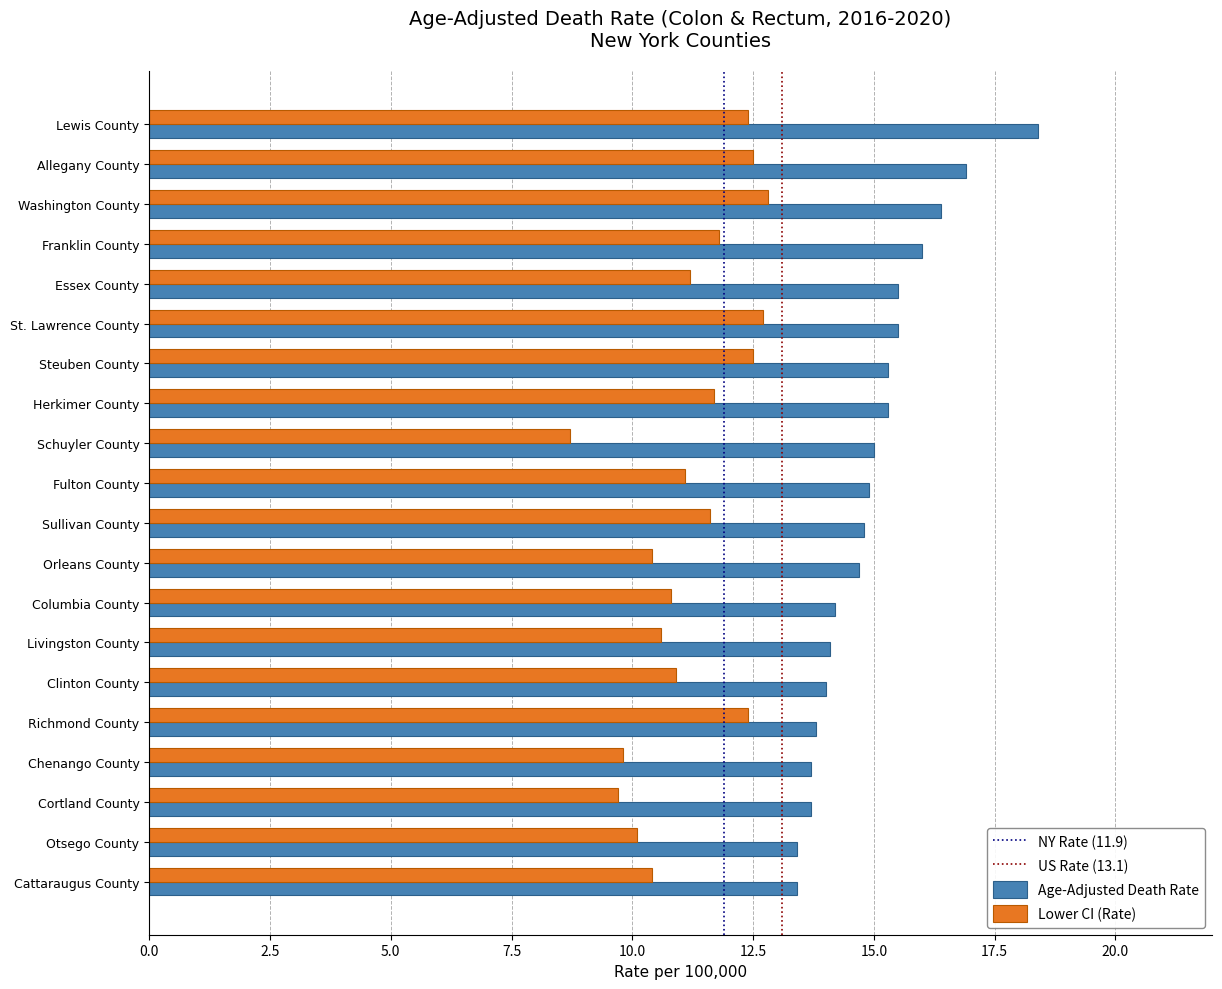

Read the Age-Adjusted Death Rate value at Orleans County.

14.7